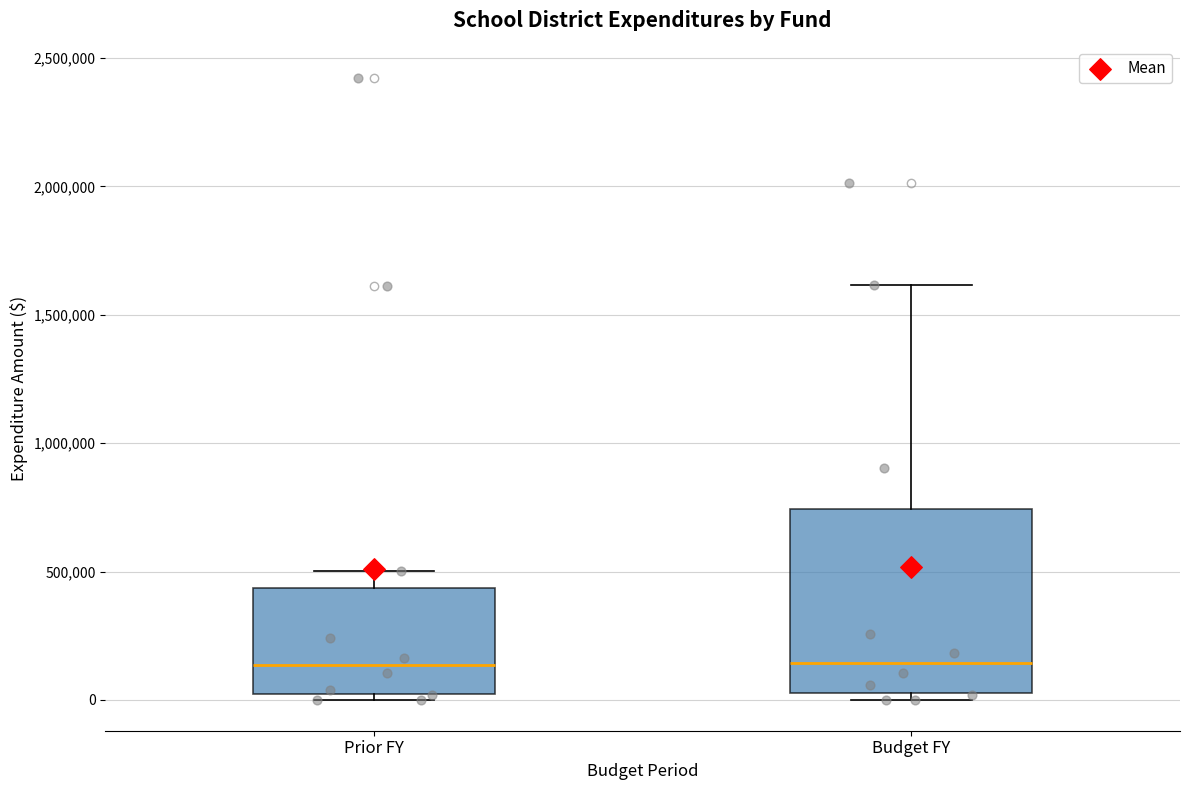

Reading left to right, transcribe this box plot: for each box, give where its median line is, the range the box spans, and where its two whiskers end, as read against the y-axis. The values are not printed on the chart, so give them approximately, as read against the axis.

Prior FY: median 150000, box 0 to 450000, whiskers 0 (just below the box's lower edge) to 500000
Budget FY: median 150000, box 50000 to 750000, whiskers 0 to 1600000